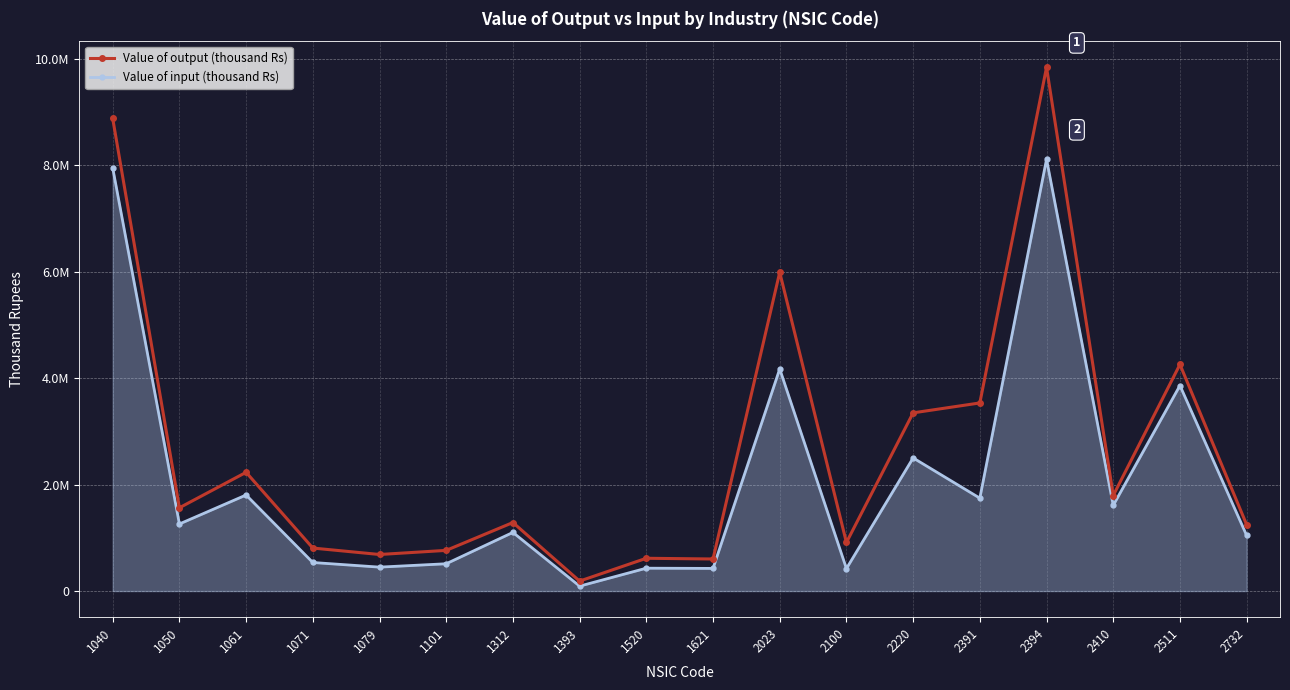

Is the value of Value of output (thousand Rs) at 2732 greater than the value of Value of input (thousand Rs) at 2410?

No